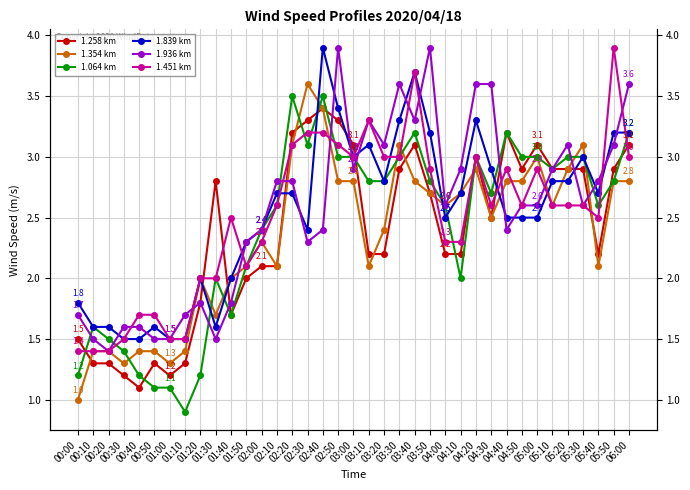

Between which two adjacent categories do 1.064 km and 1.451 km first intersect?

00:00 and 00:10